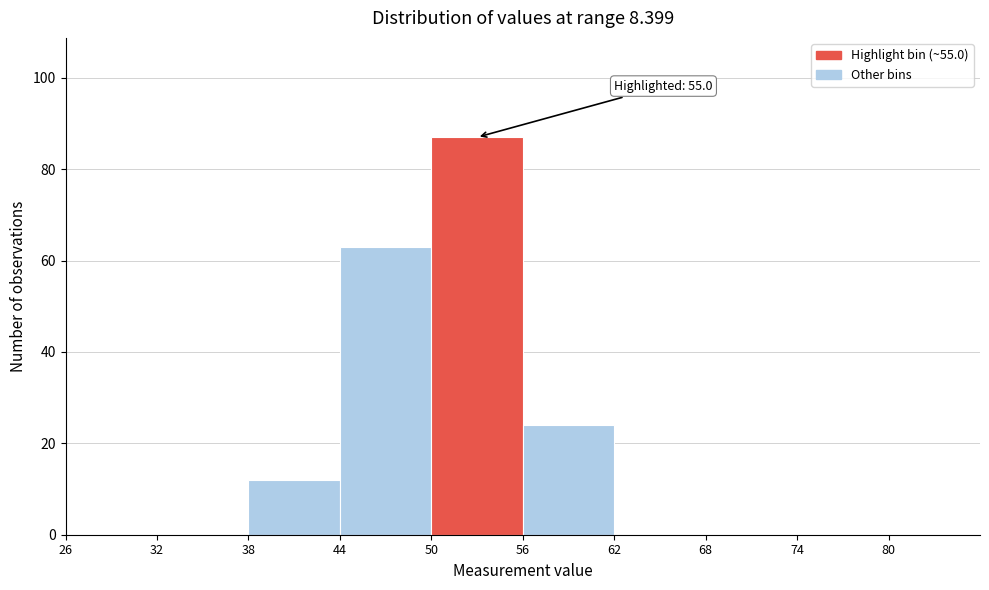

Which range on the x-axis has the tallest bar?

50 to 56